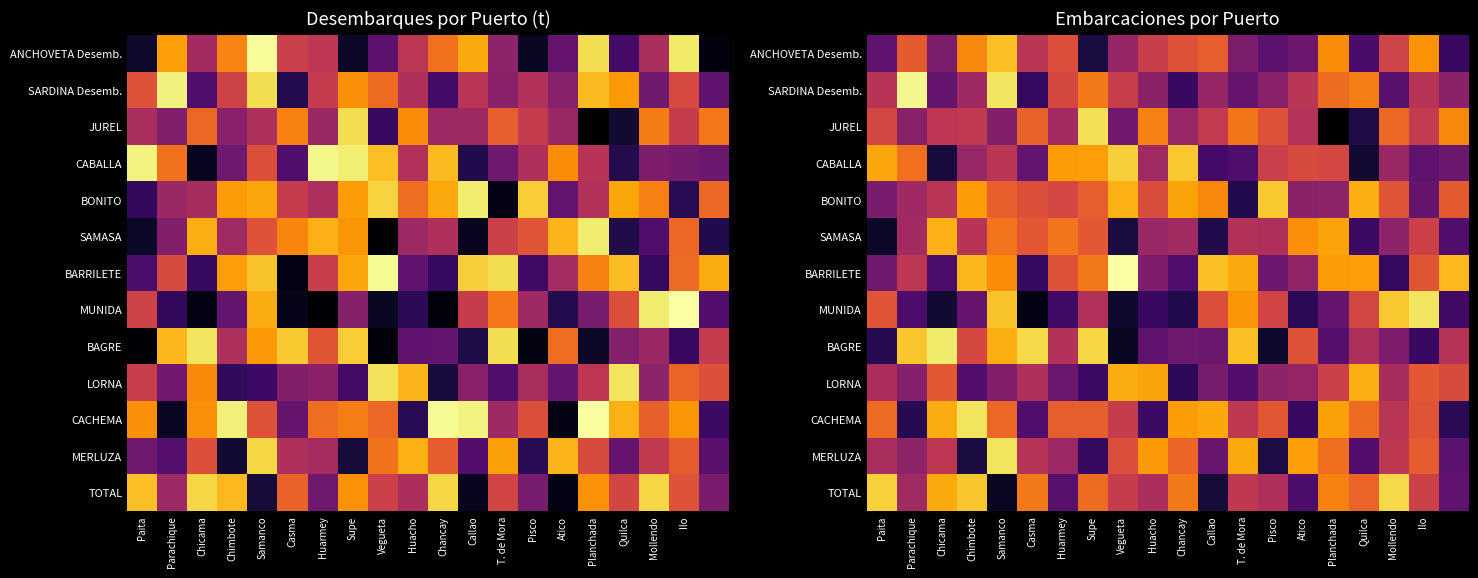

What is the sum of the BONITO values at Pisco and Huacho?

1.9